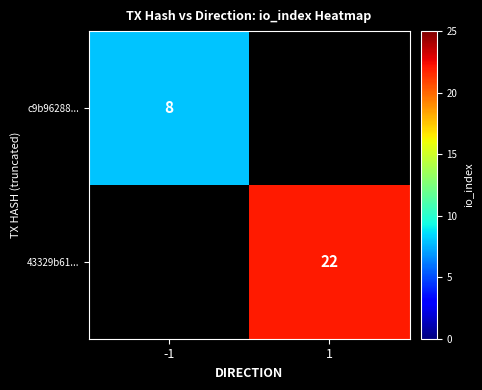

Which label corresponds to the smallest value in the chart?

-1